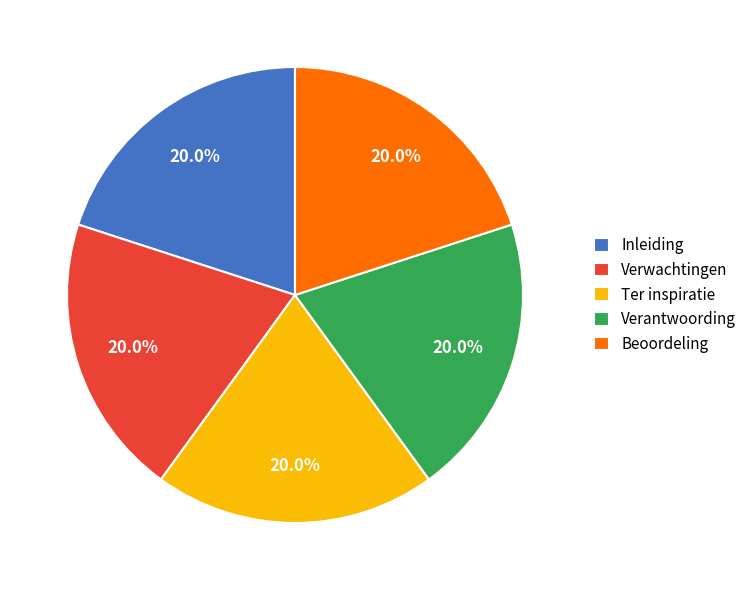

Approximately how many times larger is the value at Inleiding compared to Beoordeling?

1.0